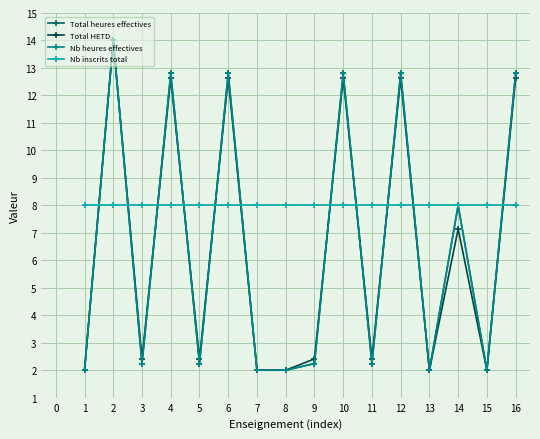

Which series has the largest range (max minus min)?

Total heures effectives